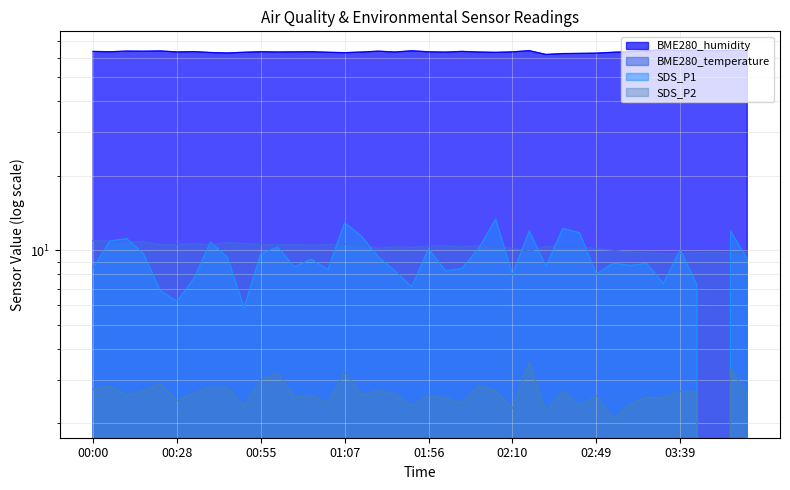

Is it true that SDS_P2 equals 4.4 at 03:04?

False